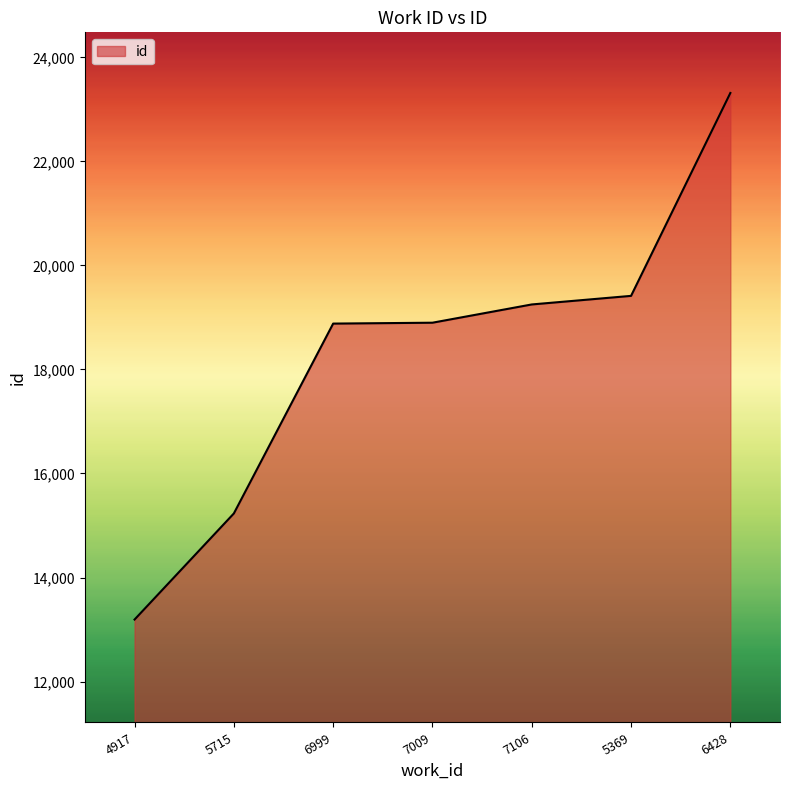

What is the minimum value shown in the chart?

13192